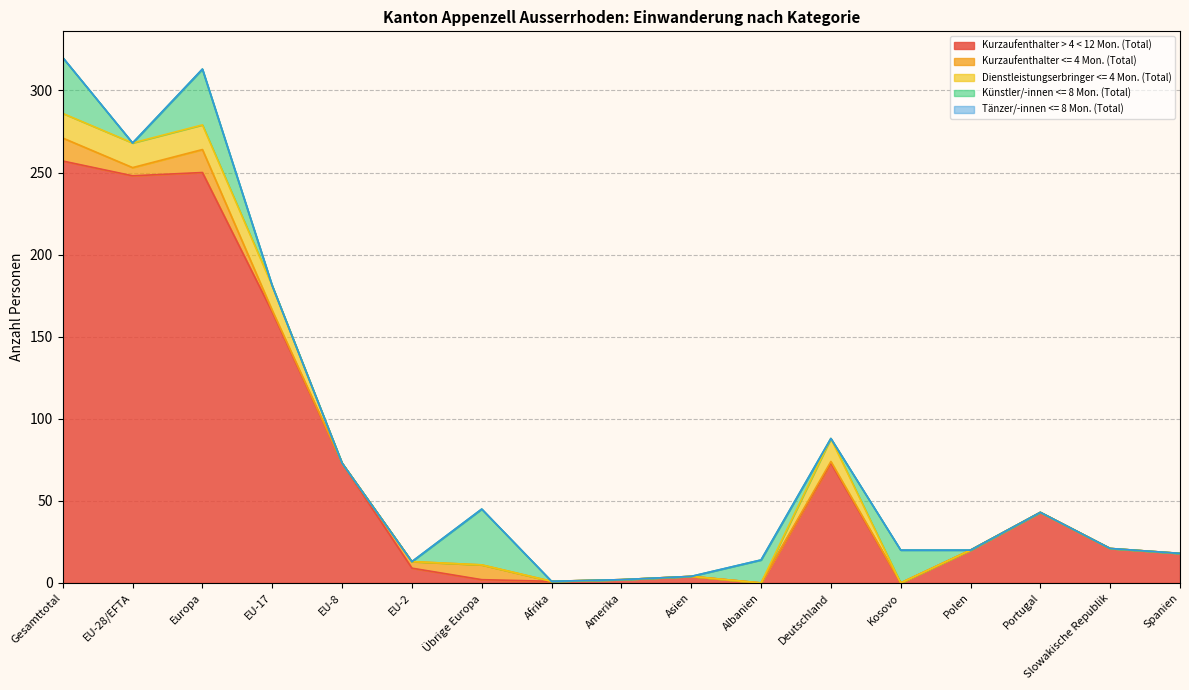

At which label does Kurzaufenthalter > 4 < 12 Mon. (Total) first exceed 20?

Gesamttotal